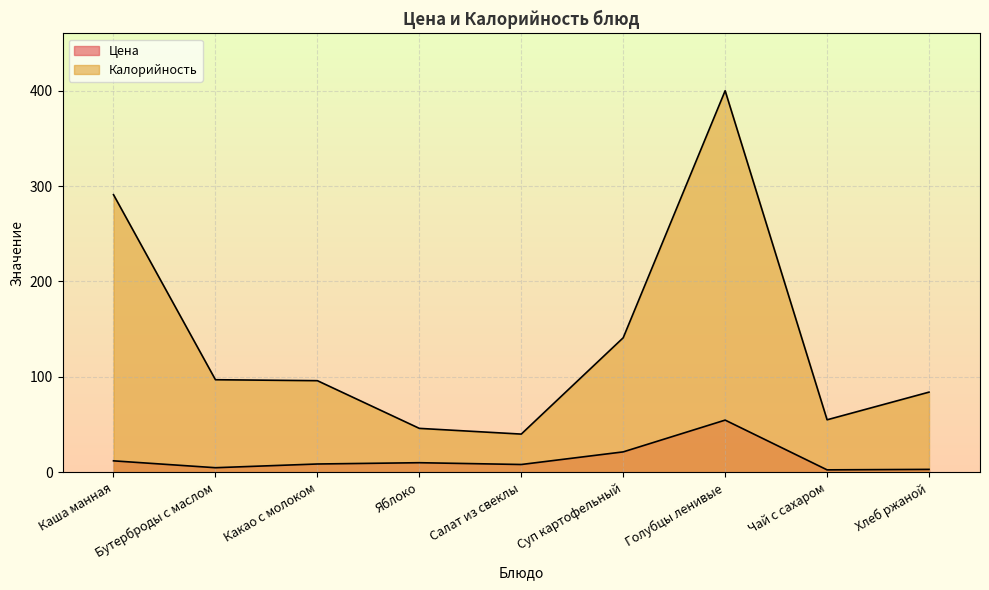

Is it true that Калорийность equals 210.3 at Суп картофельный?

False